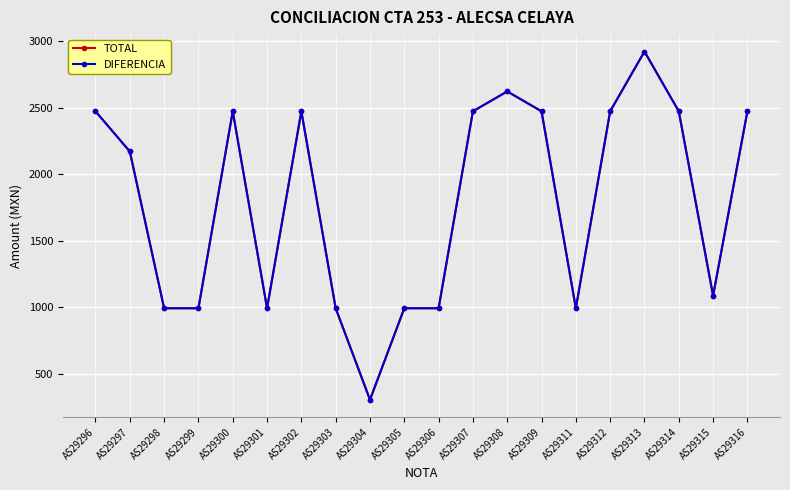

Where is the first local minimum for DIFERENCIA?

AS29301